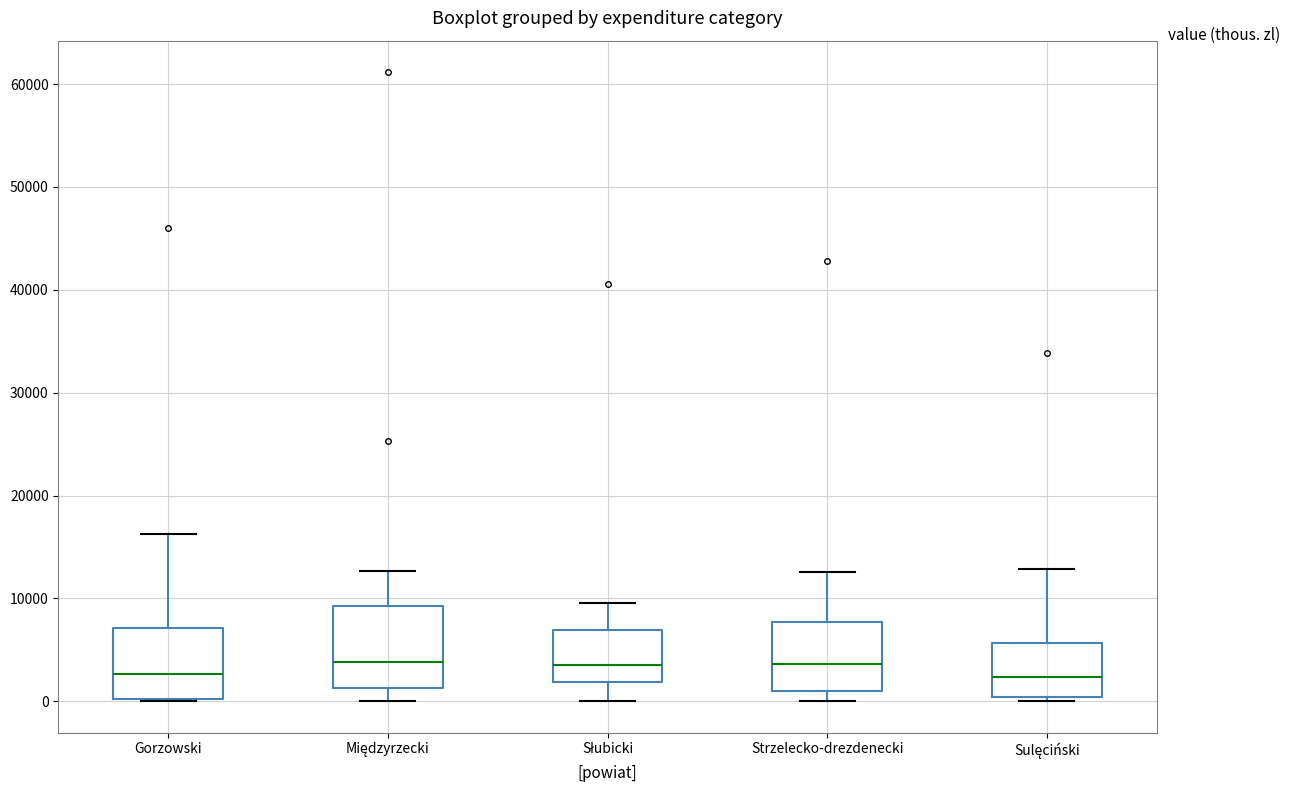

Where does the lower whisker of the box for Międzyrzecki end on the y-axis? The values are not printed on the chart, so give them approximately, as read against the axis.

0